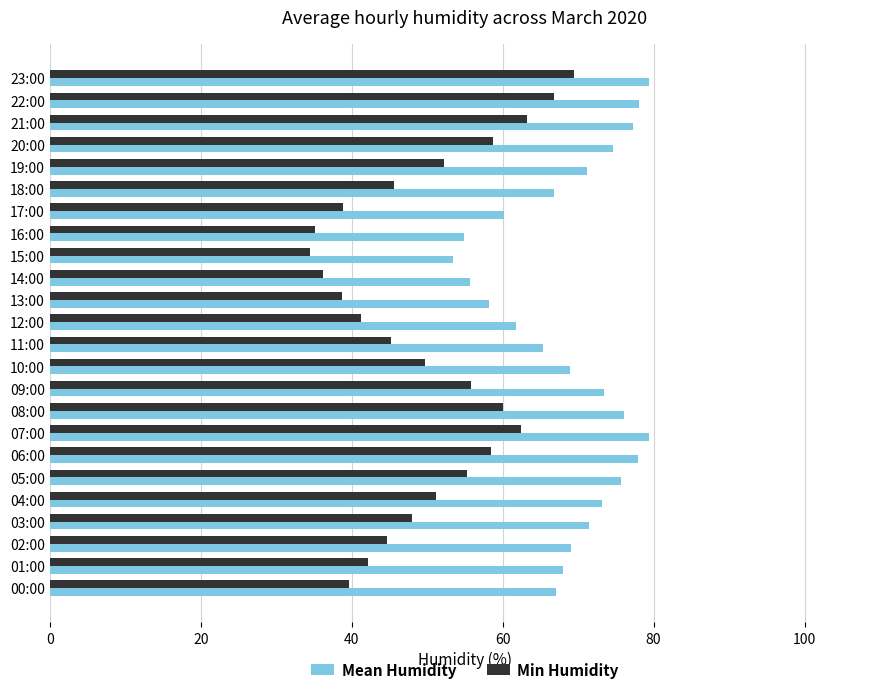

Which series has the largest total across all categories?

Mean Humidity